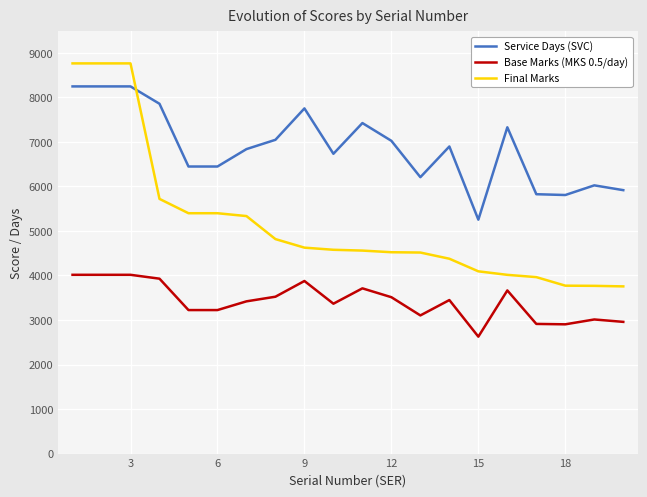

True or false: Service Days (SVC) and Base Marks (MKS 0.5/day) intersect in this chart.

False